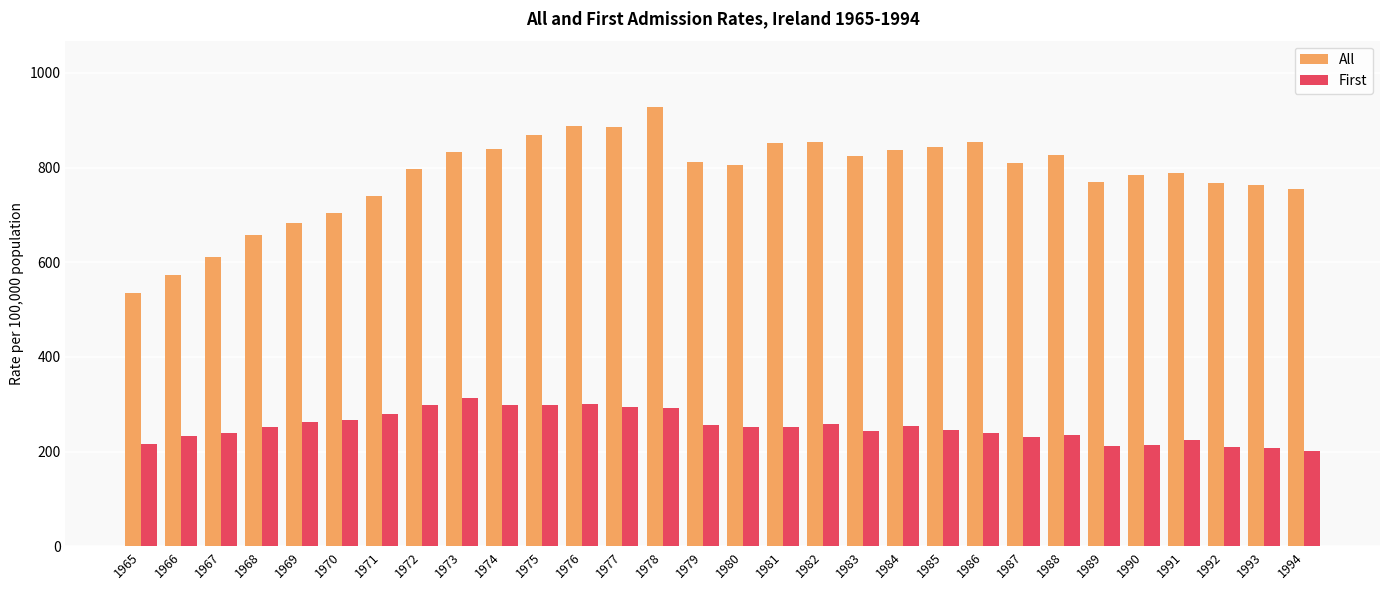

Rank the series by their average value, from highest to lowest.

All, First